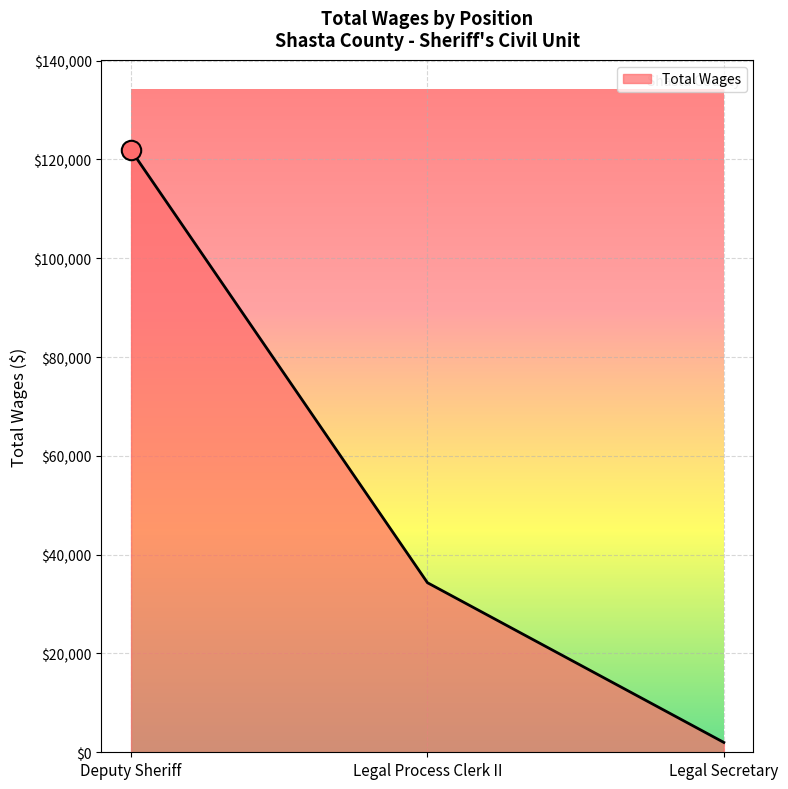

Which has a higher value, Deputy Sheriff or Legal Secretary?

Deputy Sheriff